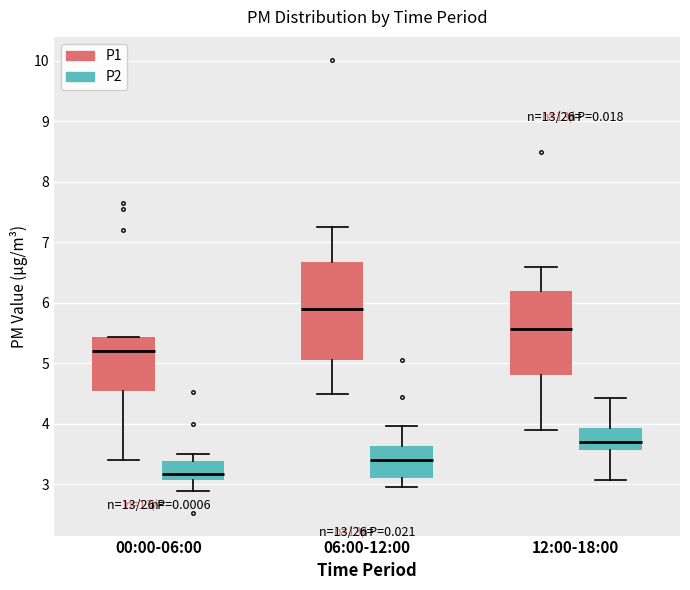

Which box's median line is the highest?

06:00-12:00 (P1)